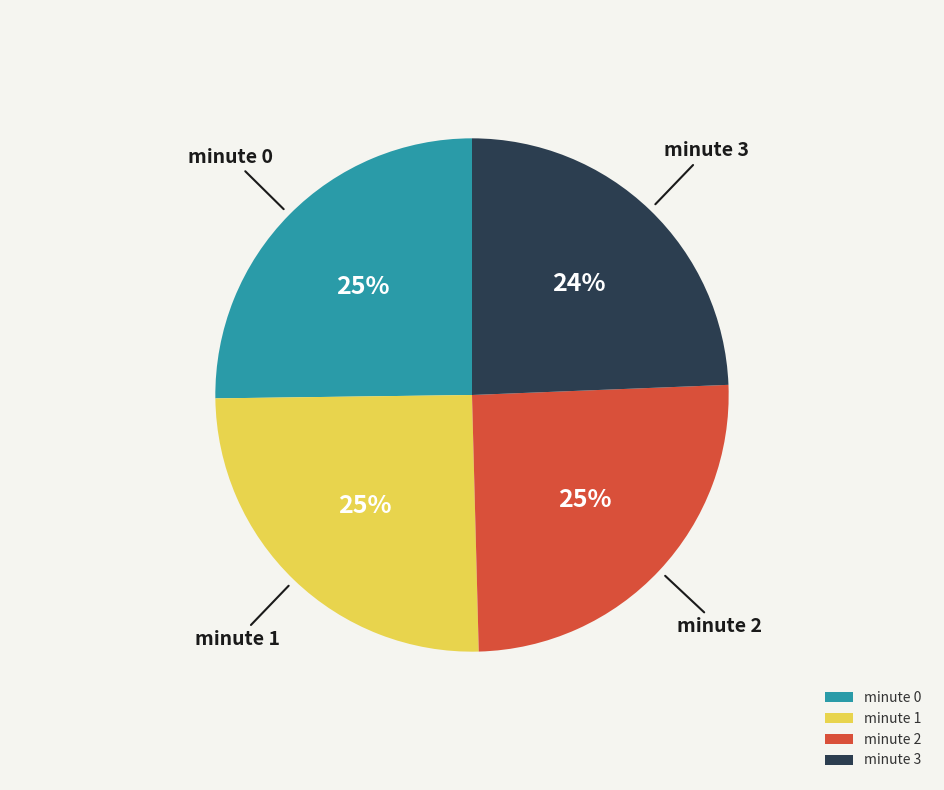

Is it true that minute 3 is 17% of the pie?

False